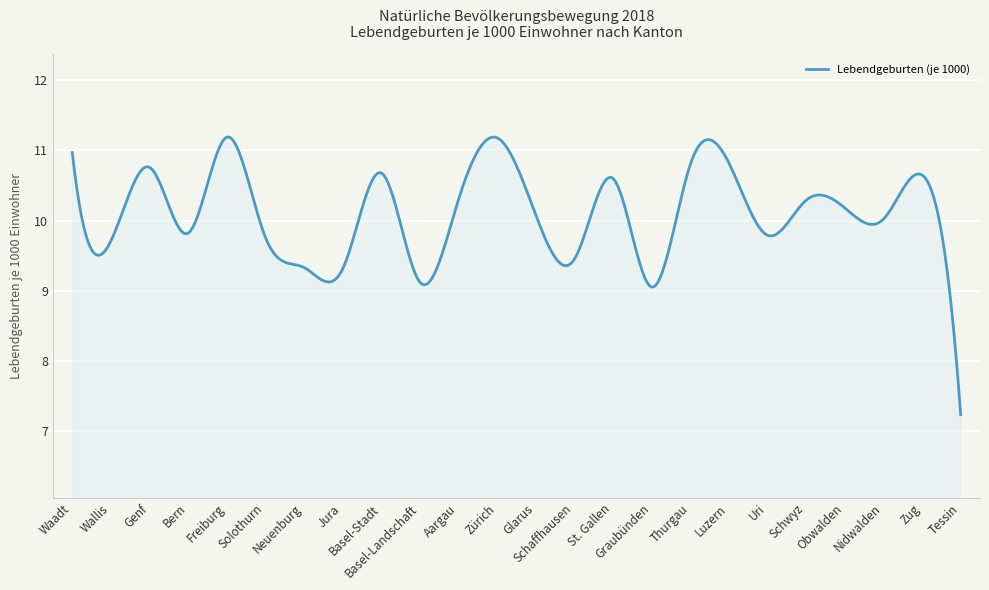

What is the difference between the maximum and minimum values?

4.0